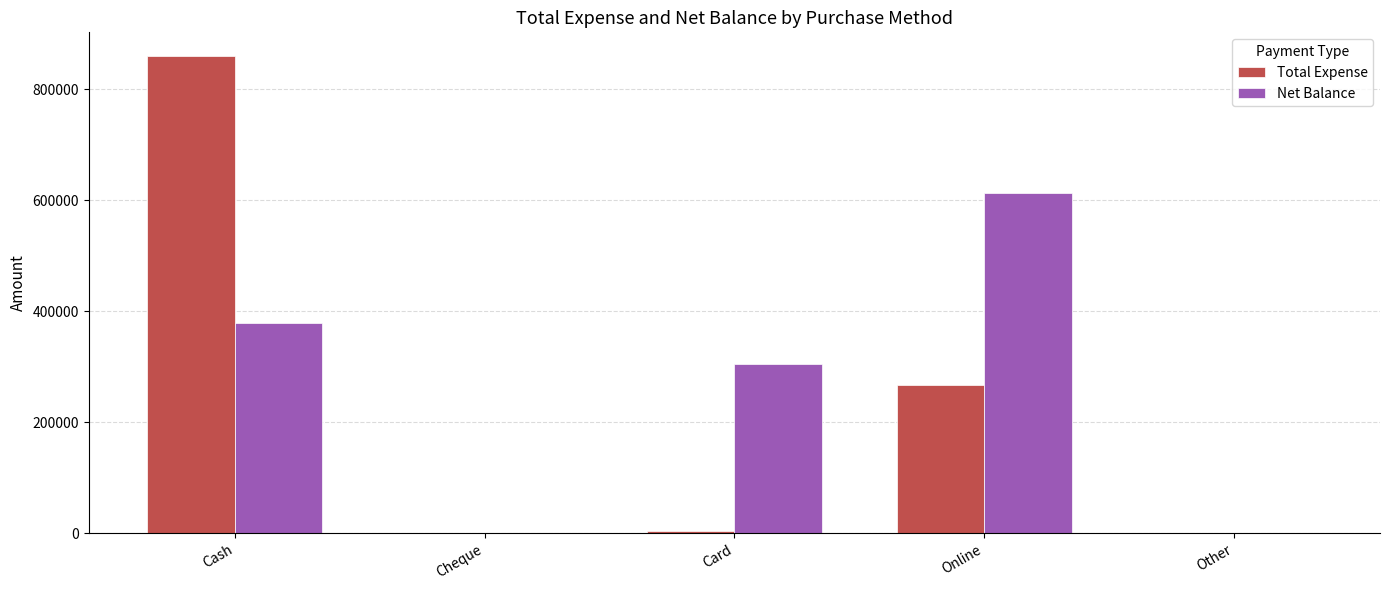

Reading right to left, list all the values displayed in this chart.

Total Expense: 0	267250	5000	0	859876
Net Balance: 0	613800	305250	0	379474